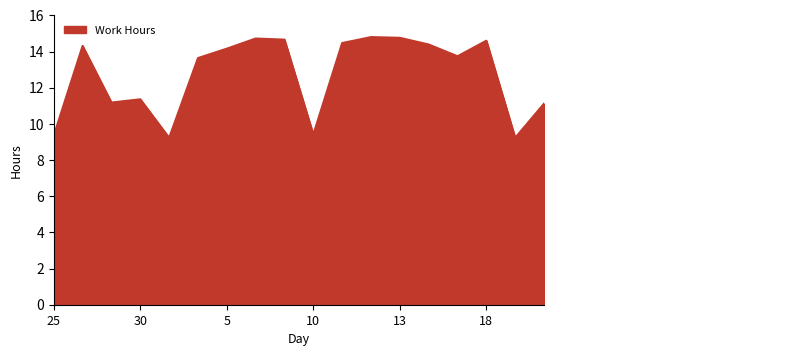

What is the difference between the maximum and minimum values?

5.6